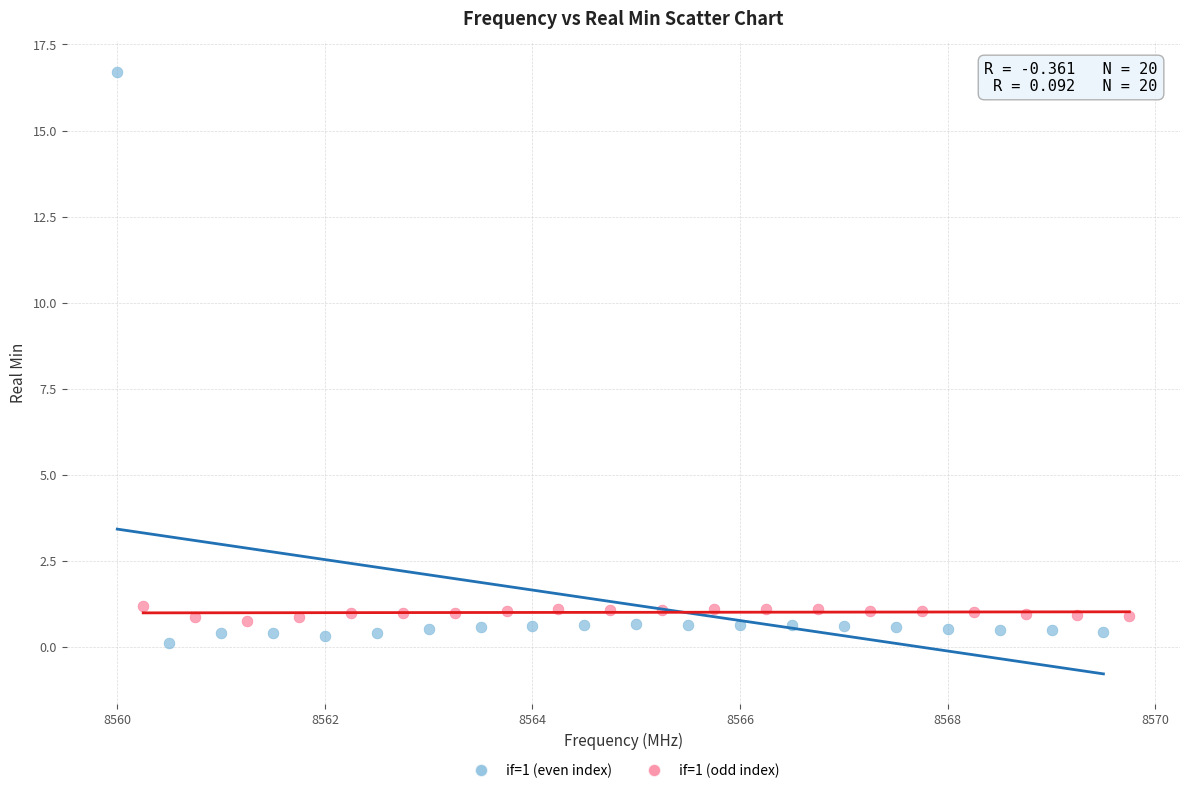

Which series has the largest Y range (max minus min)?

if=1 (even index)